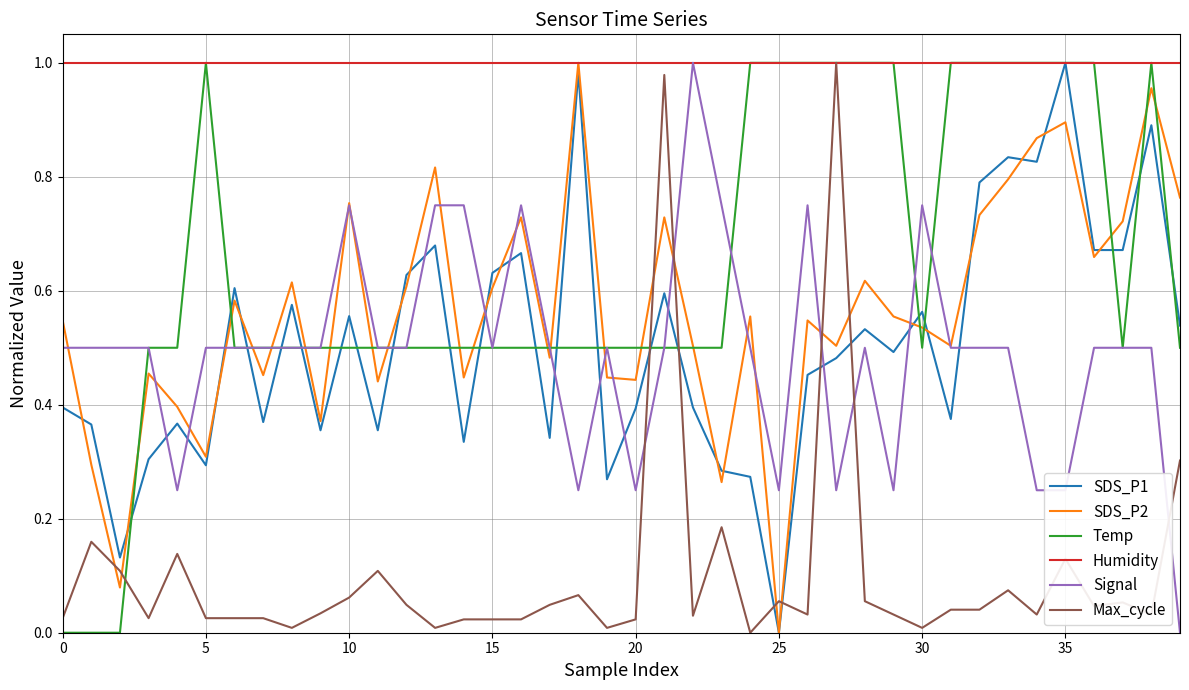

Which series has the largest total across all categories?

Humidity